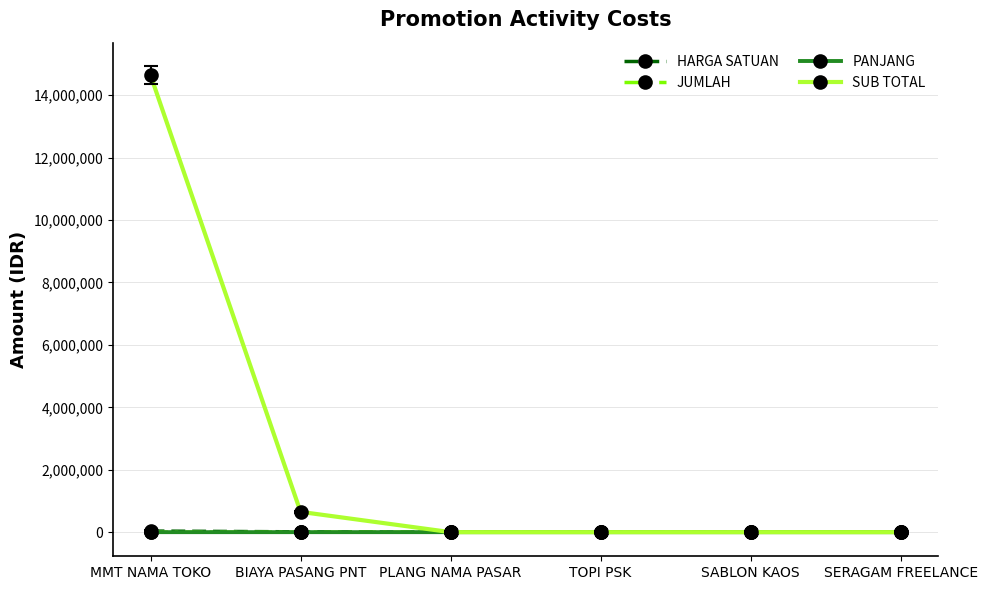

Does the chart display data point markers on the line(s)?

Yes